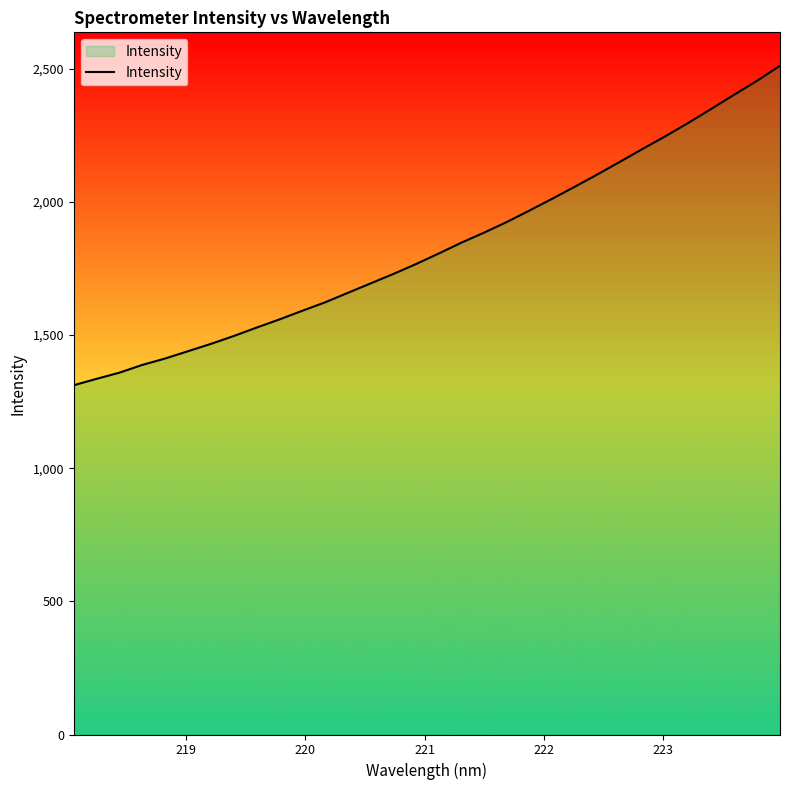

Reading left to right, extract all data points from this chart.

1311.7	1335.7	1358.9	1387.9	1411.9	1439.2	1466.7	1496.0	1527.6	1558.2	1590.6	1622.3	1657.9	1693.4	1728.9	1766.3	1806.0	1846.9	1884.8	1924.7	1968.1	2012.4	2057.8	2104.5	2152.4	2200.9	2248.5	2298.4	2350.6	2403.3	2455.4	2511.4